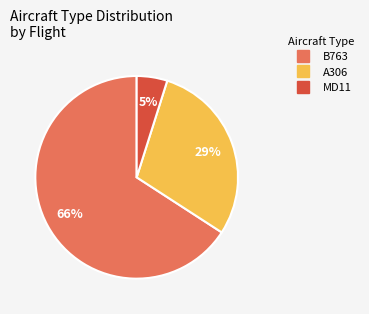

Which slice is the largest?

B763